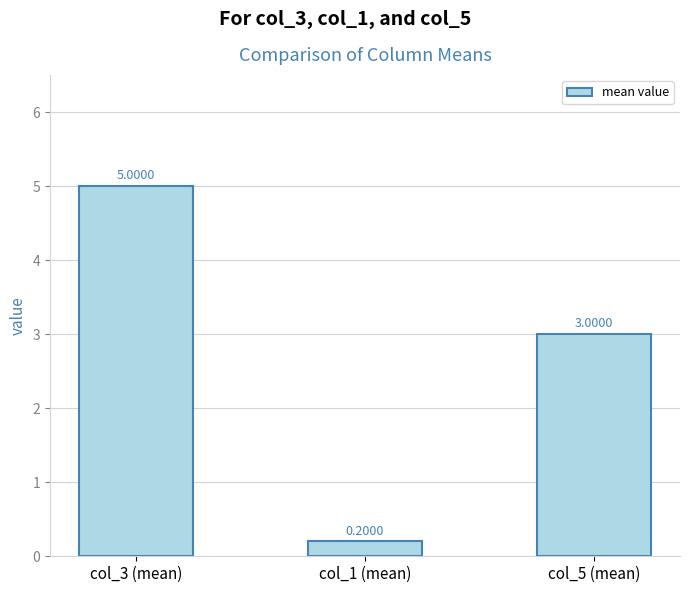

Which has a higher value, col_1 (mean) or col_3 (mean)?

col_3 (mean)